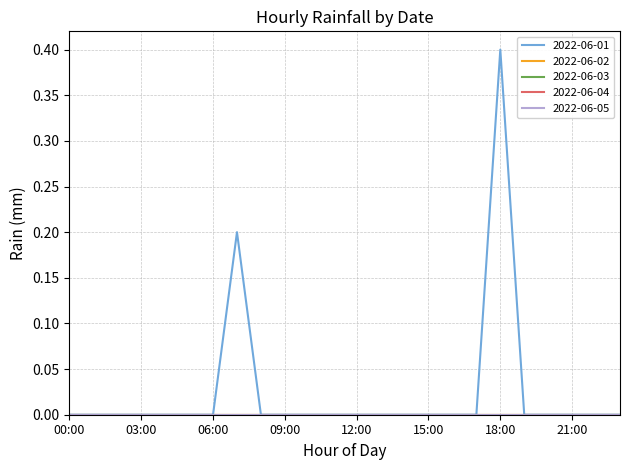

True or false: 2022-06-01 has more than 0 interior local peaks.

True